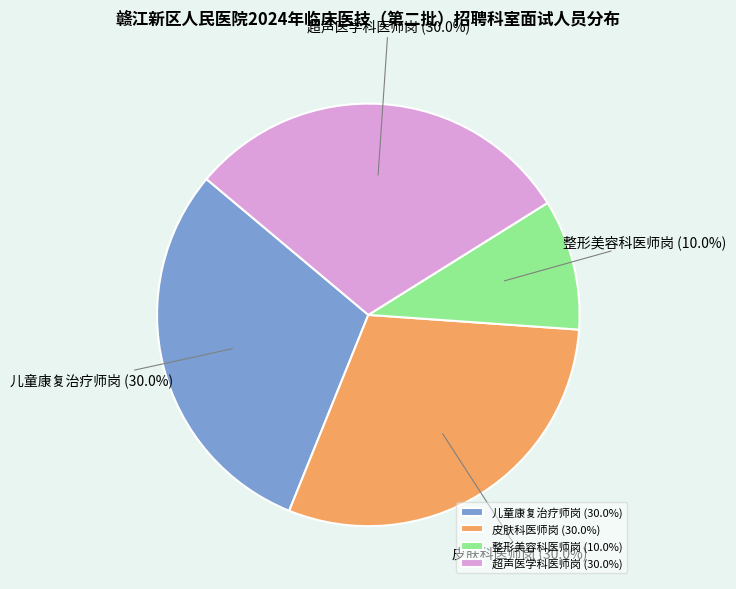

What is the ratio of the value at 儿童康复治疗师岗 to the value at 超声医学科医师岗?

1.0